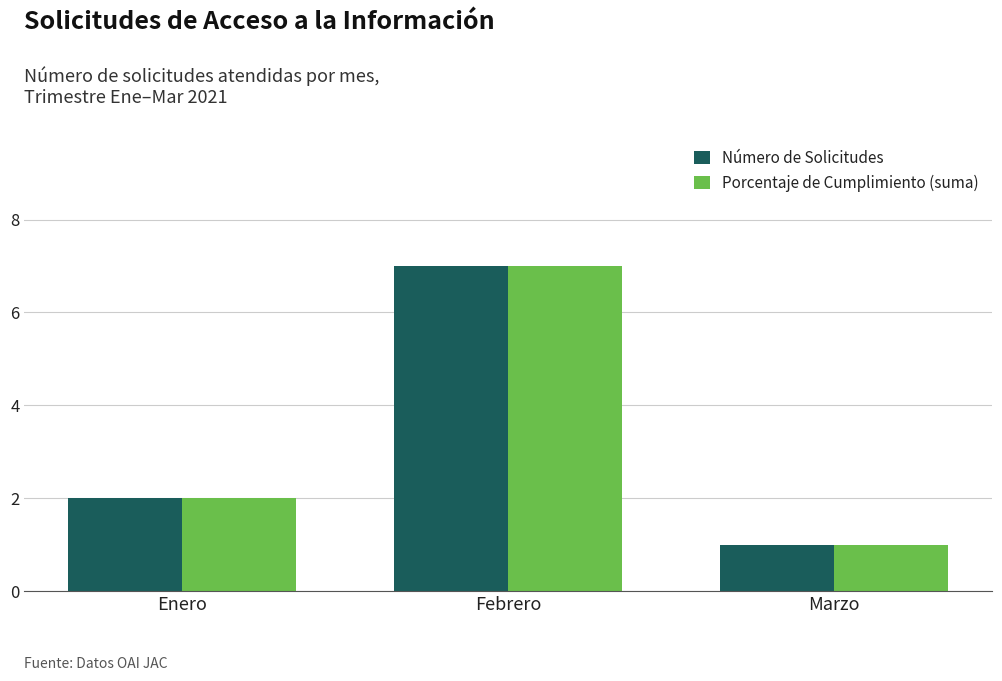

Read the Porcentaje de Cumplimiento (suma) value at Febrero.

7